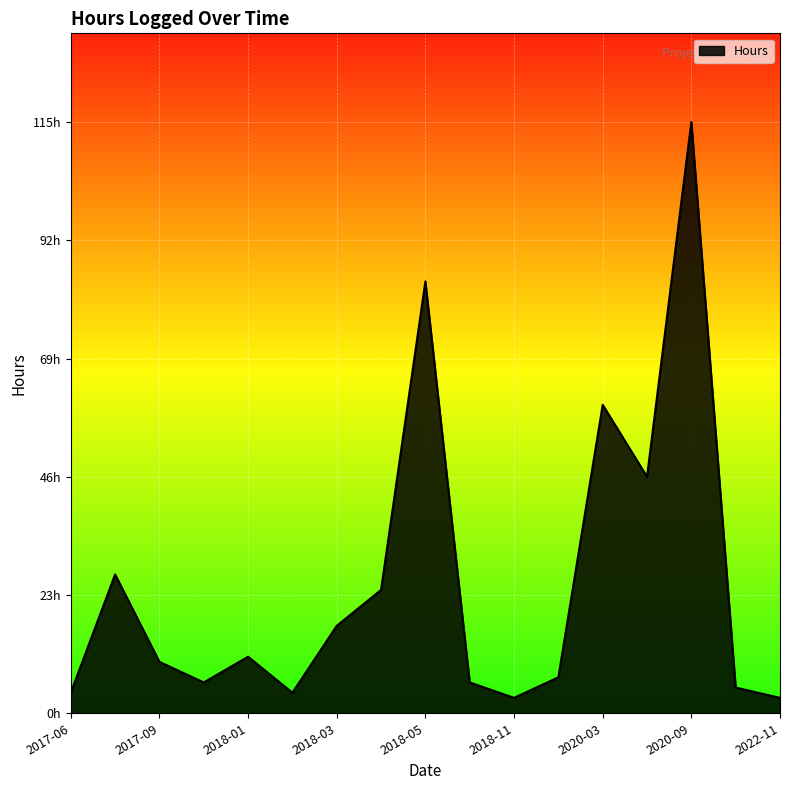

Does the chart display data point markers on the line(s)?

No